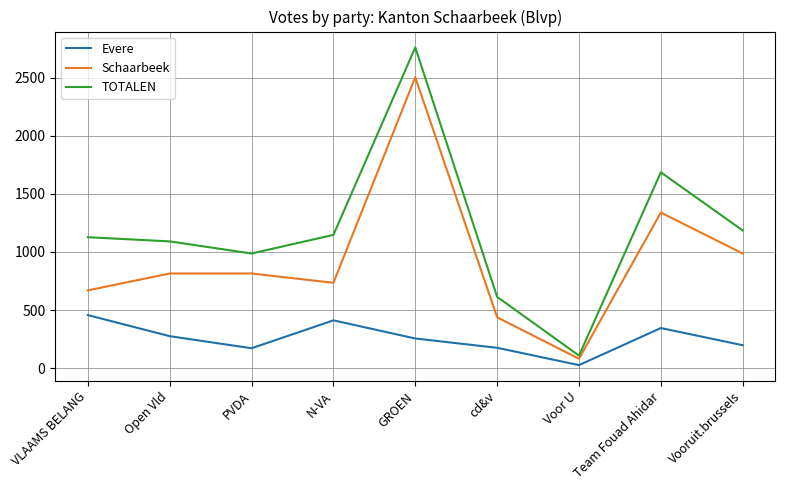

Which series has the largest range (max minus min)?

TOTALEN